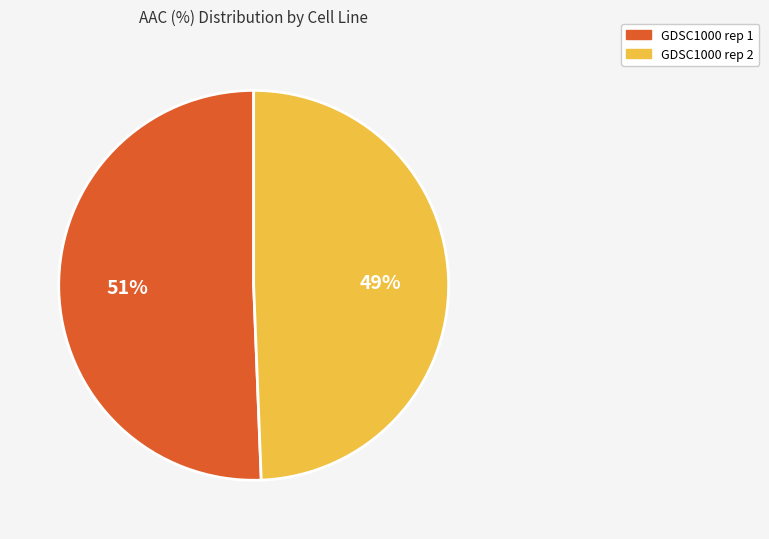

Approximately how many times larger is the value at GDSC1000 rep 1 compared to GDSC1000 rep 2?

1.0